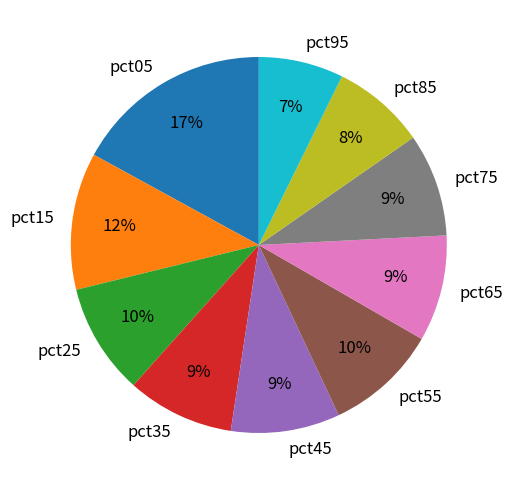

Is the sum of pct35 and pct85 greater than half?

No